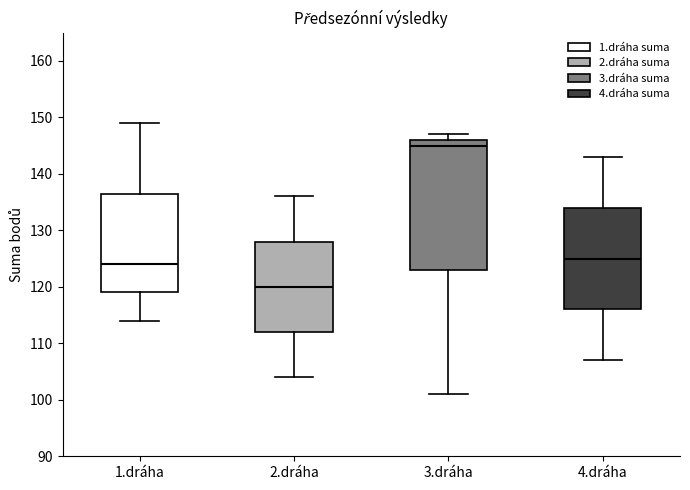

Reading left to right, transcribe this box plot: for each box, give where its median line is, the range the box spans, and where its two whiskers end, as read against the y-axis. The values are not printed on the chart, so give them approximately, as read against the axis.

1.dráha: median 124, box 119 to 137, whiskers 114 to 149
2.dráha: median 120, box 112 to 128, whiskers 104 to 136
3.dráha: median 145, box 123 to 146, whiskers 101 to 147
4.dráha: median 125, box 116 to 134, whiskers 107 to 143